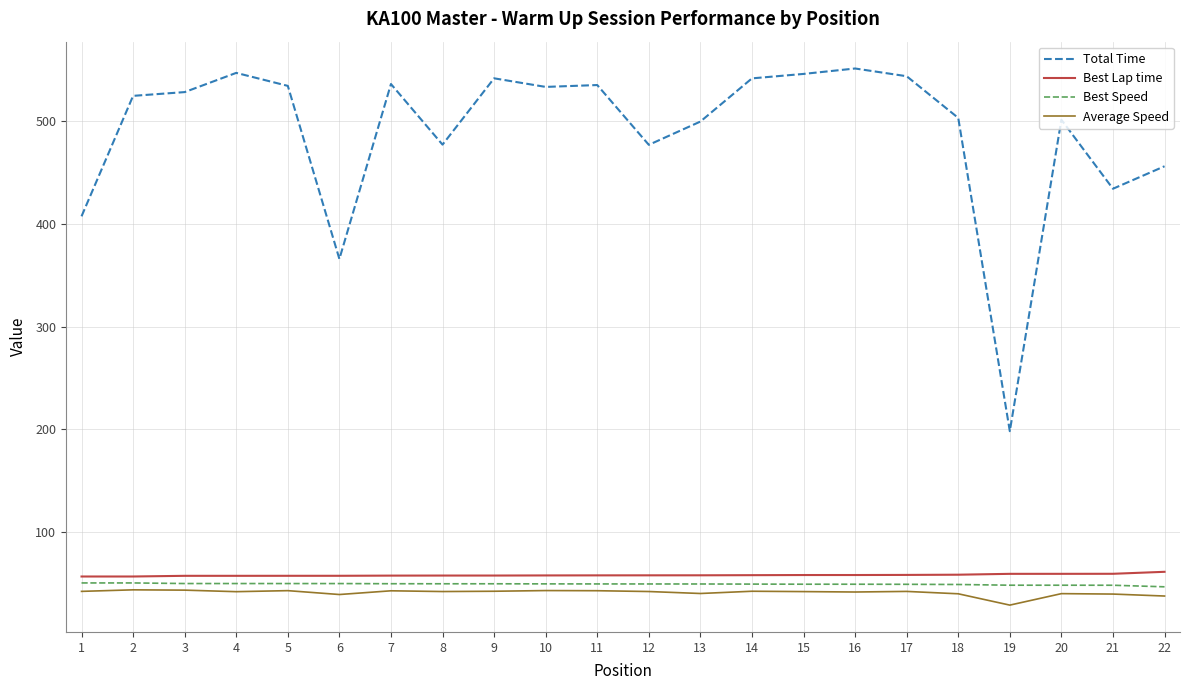

What are all the series names shown in the legend?

Total Time, Best Lap time, Best Speed, Average Speed